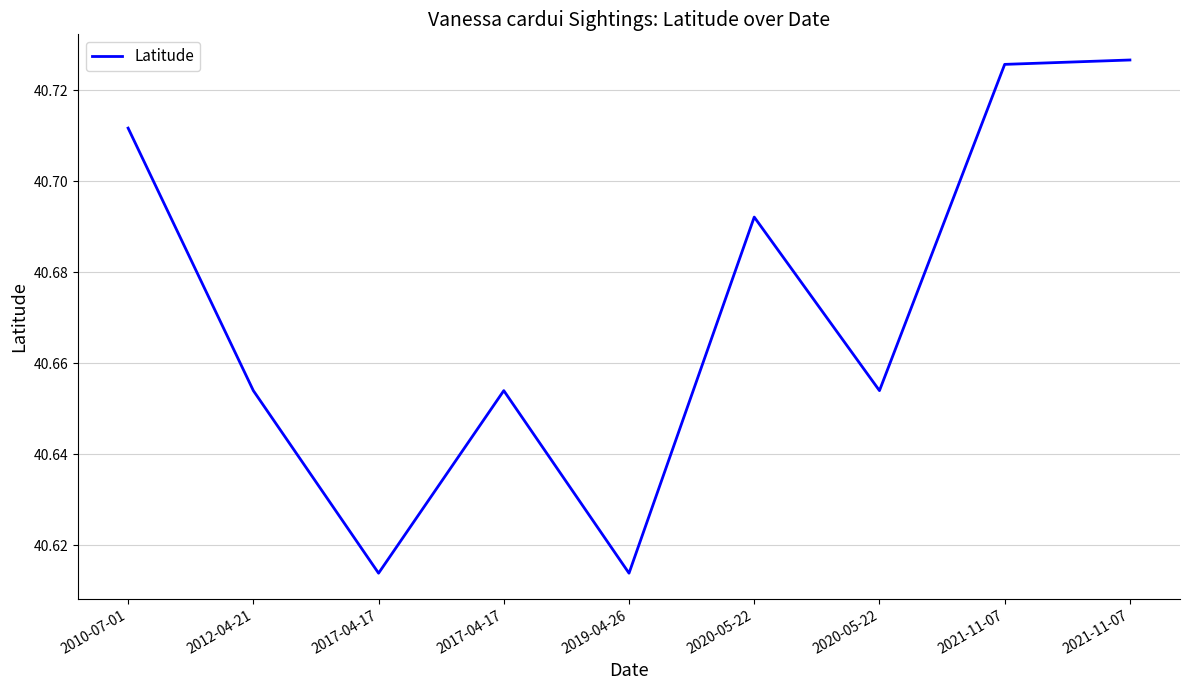

What is the minimum value shown in the chart?

40.6